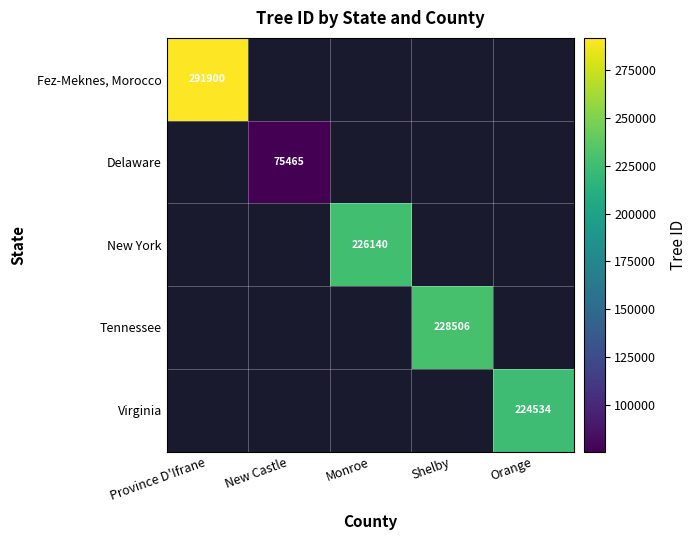

The value of Delaware at New Castle is 75465. True or false?

True